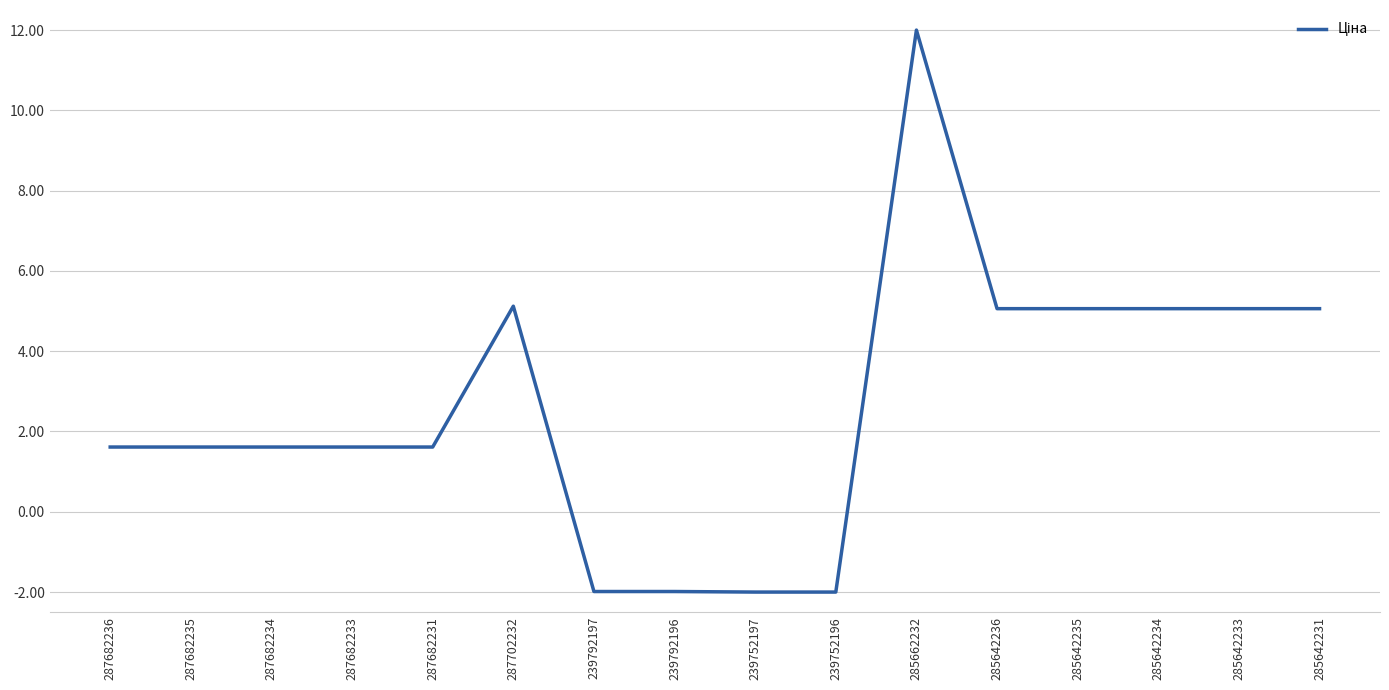

True or false: the data shows 8.2 at 285642231.

False